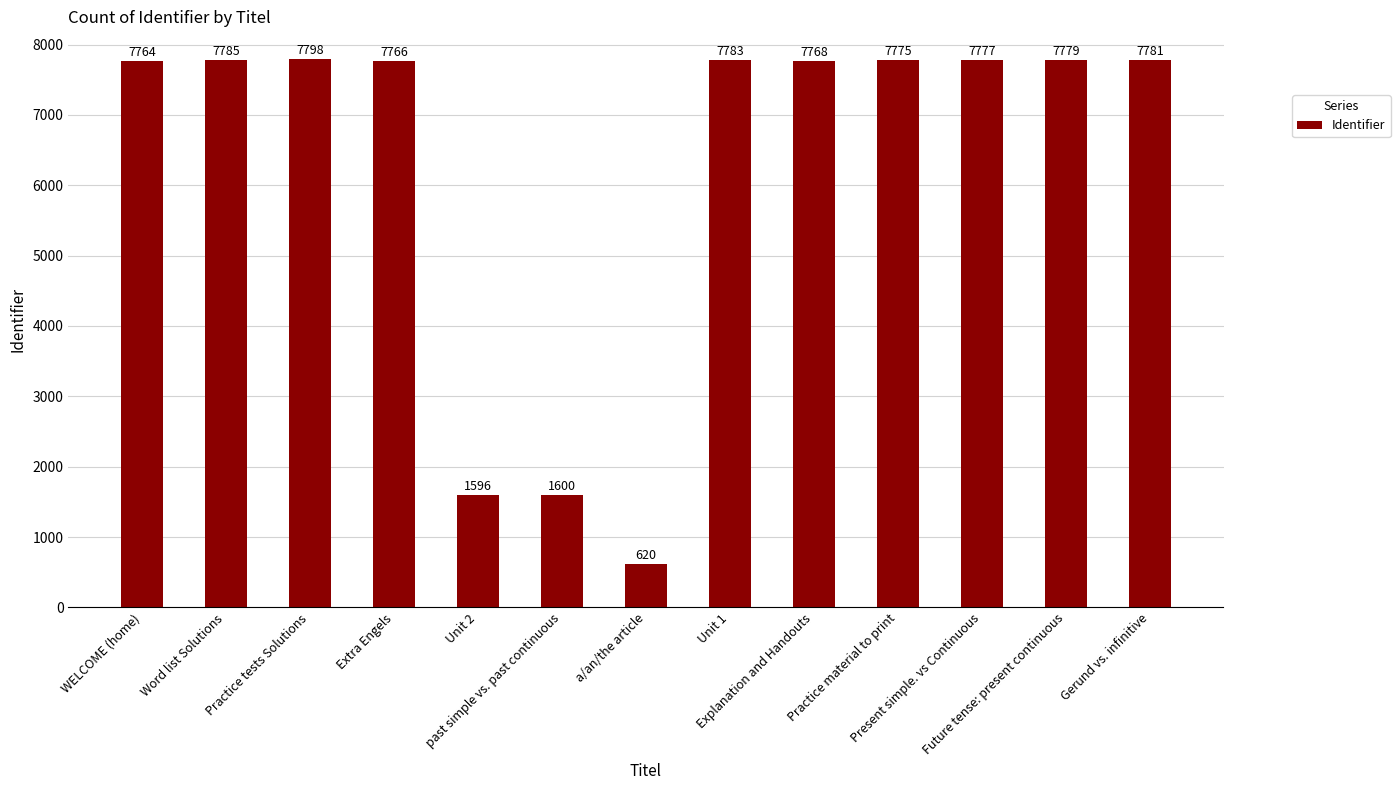

What is the sum of all values?

81592